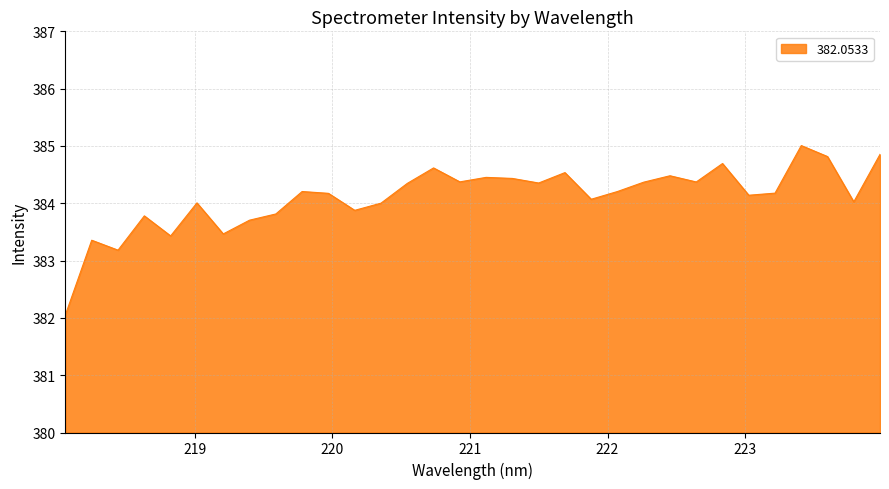

What is the greatest value displayed?

385.0